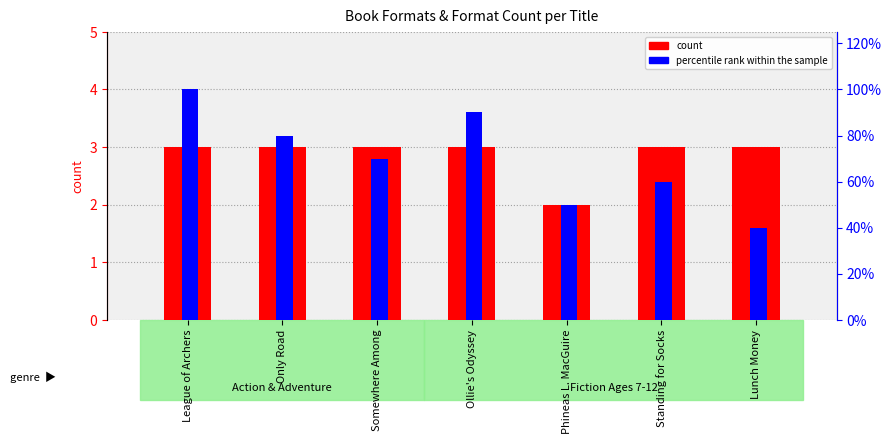

Reading left to right, list all the values displayed in this chart.

count: 3	3	3	3	2	3	3
percentile rank within the sample: 100	80	70	90	50	60	40